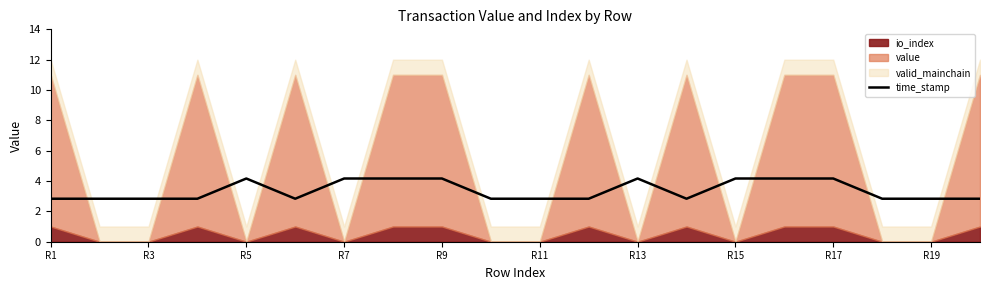

What is the minimum value for time_stamp?

2.8